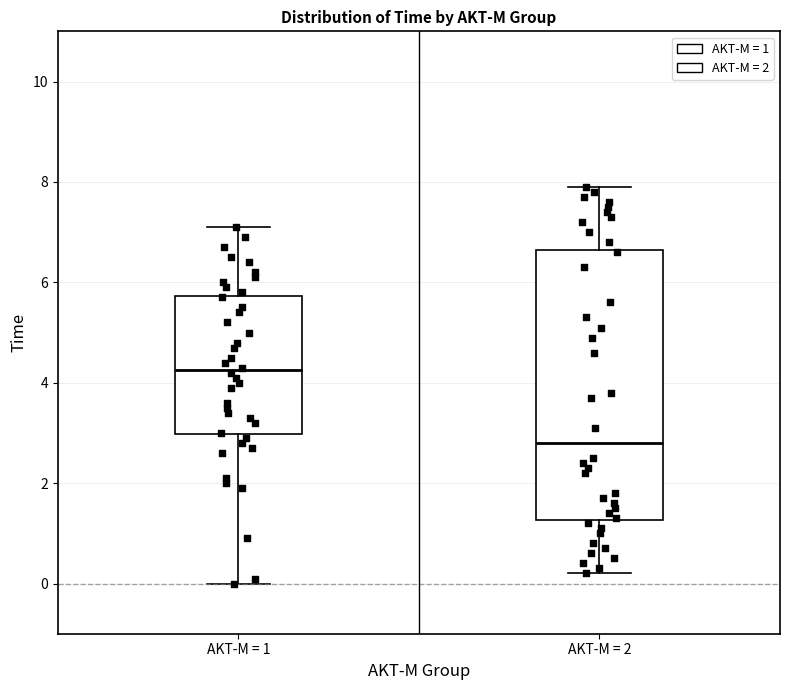

Comparing the boxes themselves (not the whiskers), which one is the tallest?

AKT-M = 2